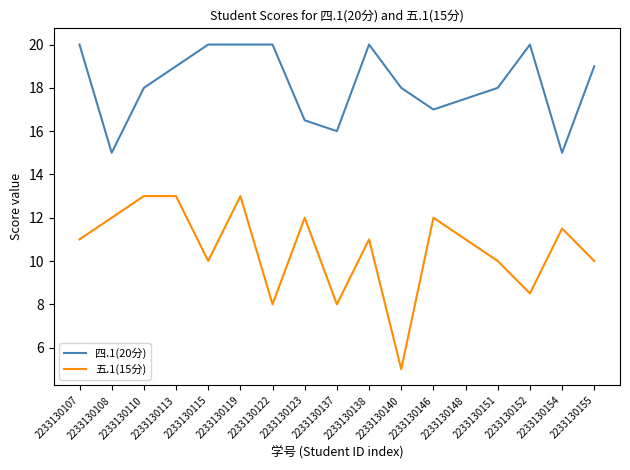

In 四.1(20分), how many points are lower than both neighbors (excluding endpoints)?

4